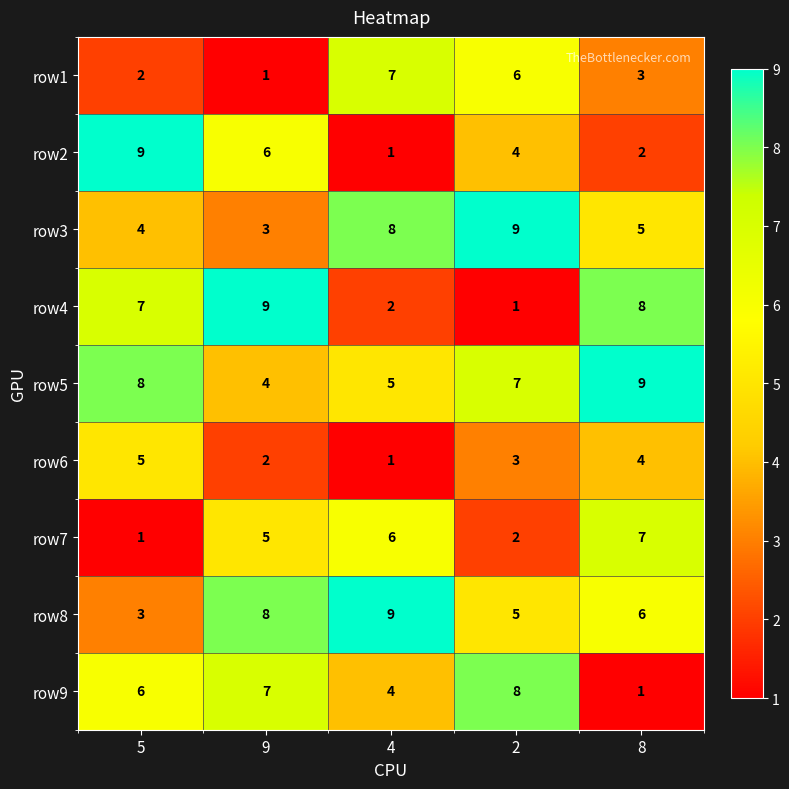

Is it true that row9 equals 12 at 9?

False